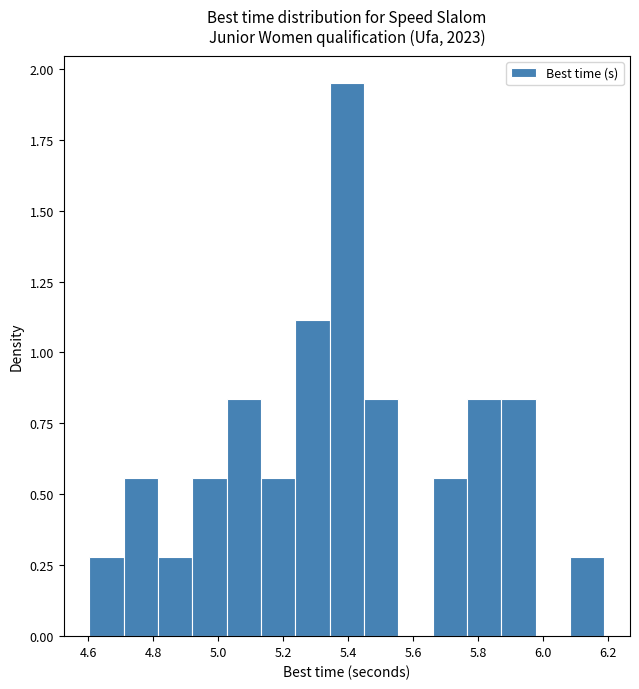

Reading left to right, list every bar in this chart as the range it spans on the x-axis followed by its height. Neither the bar edges nor the heights are printed on the chart, so give them approximately, as read against the axes.

4.60 to 4.70: 0.30
4.70 to 4.82: 0.55
4.82 to 4.92: 0.30
4.92 to 5.02: 0.55
5.02 to 5.14: 0.85
5.14 to 5.24: 0.55
5.24 to 5.34: 1.10
5.34 to 5.44: 1.95
5.44 to 5.56: 0.85
5.56 to 5.66: 0
5.66 to 5.76: 0.55
5.76 to 5.88: 0.85
5.88 to 5.98: 0.85
5.98 to 6.08: 0
6.08 to 6.18: 0.30